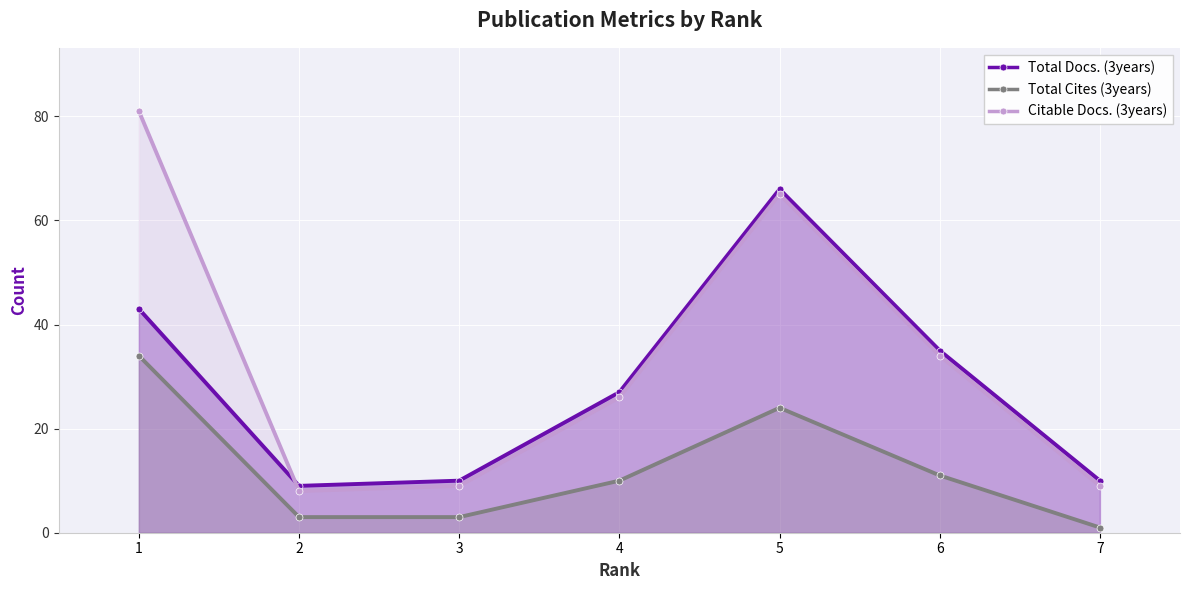

Is it true that Total Docs. (3years) equals 43 at 1?

True